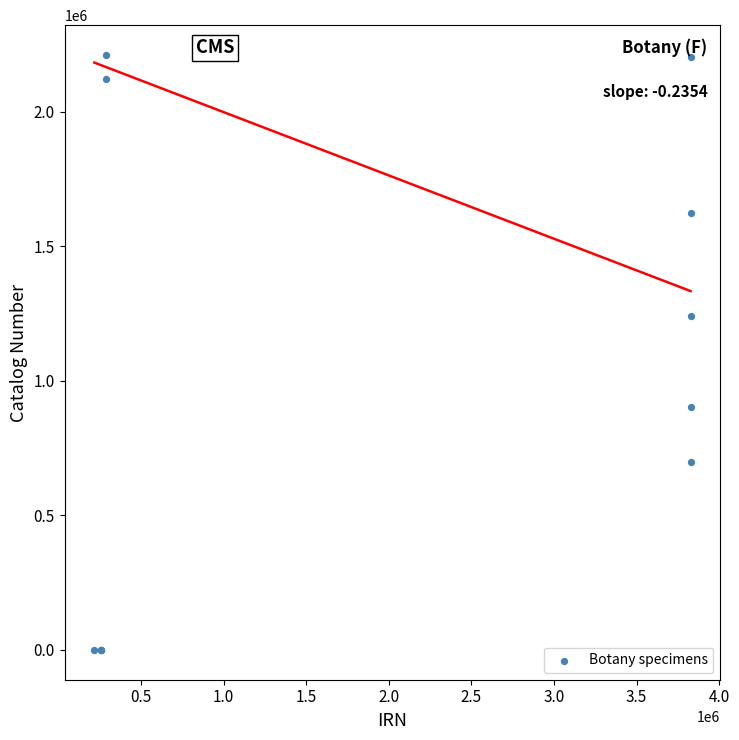

What Y value in the scatter plot is closest to 1106064?

1242514